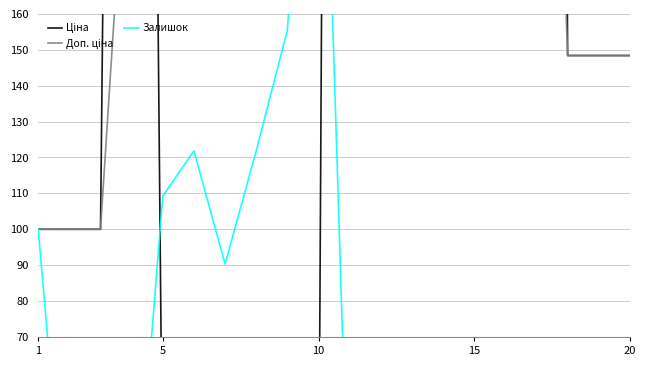

Between 15 and 10, which series saw the biggest shift?

Ціна